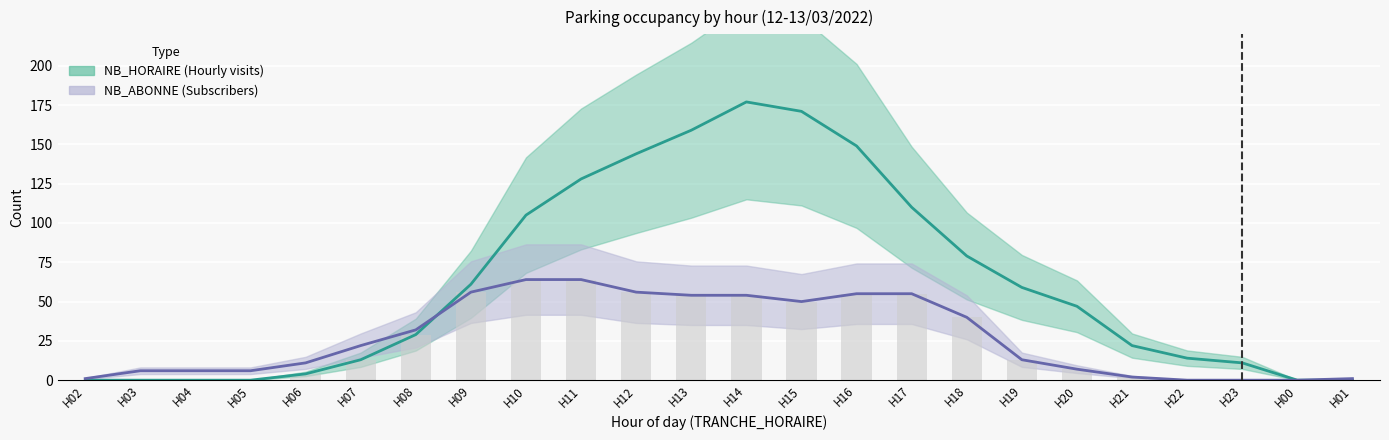

Is the value of NB_HORAIRE at H12 greater than the value of NB_ABONNE at H22?

Yes